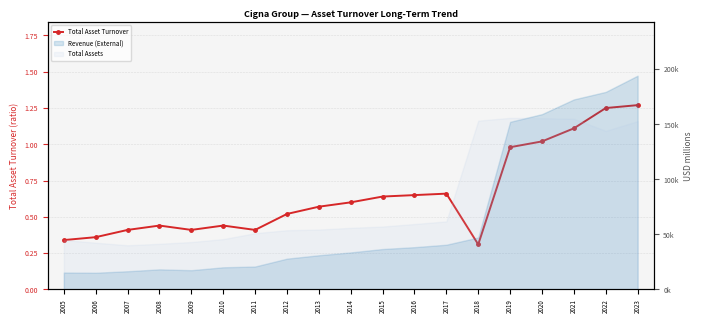

Which label corresponds to the smallest value in the chart?

2018